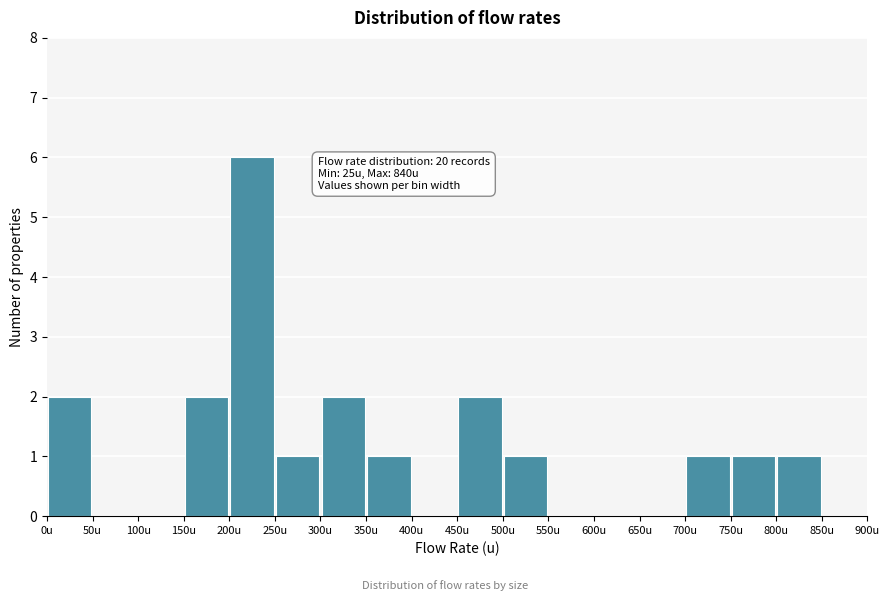

Which range on the x-axis has the tallest bar?

200 to 250